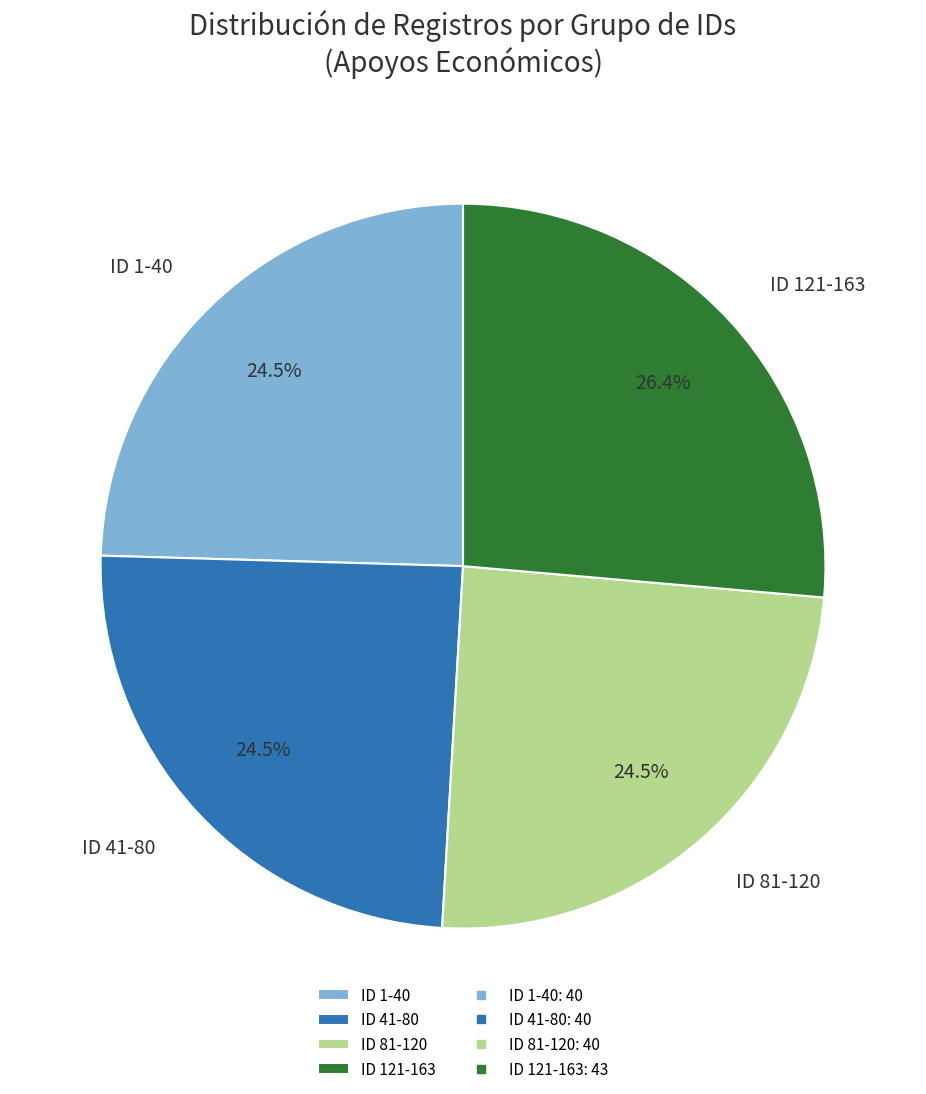

Is there any slice that represents more than half of the pie?

No